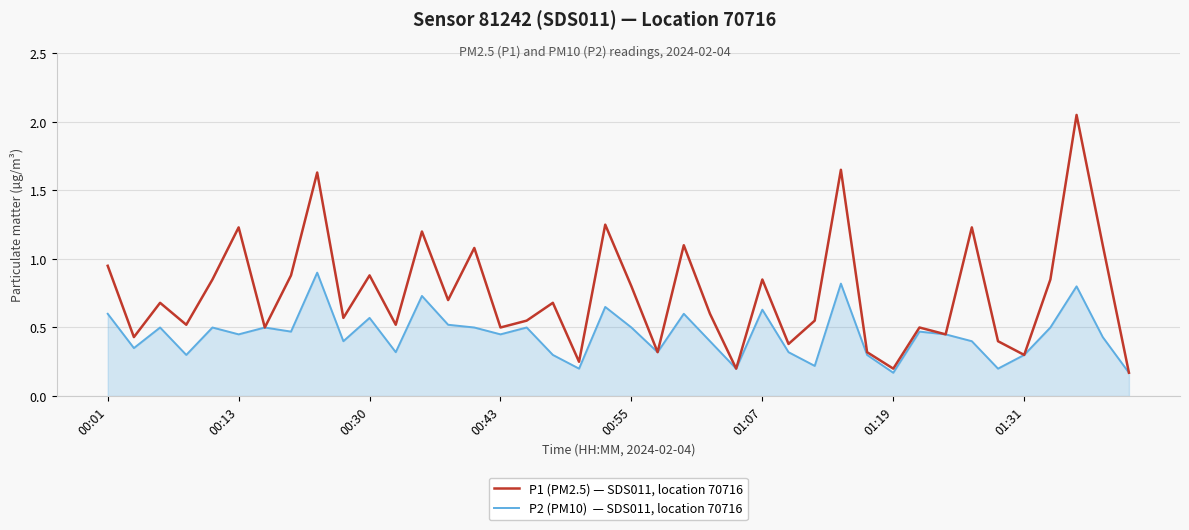

How many lines are shown in the chart?

2